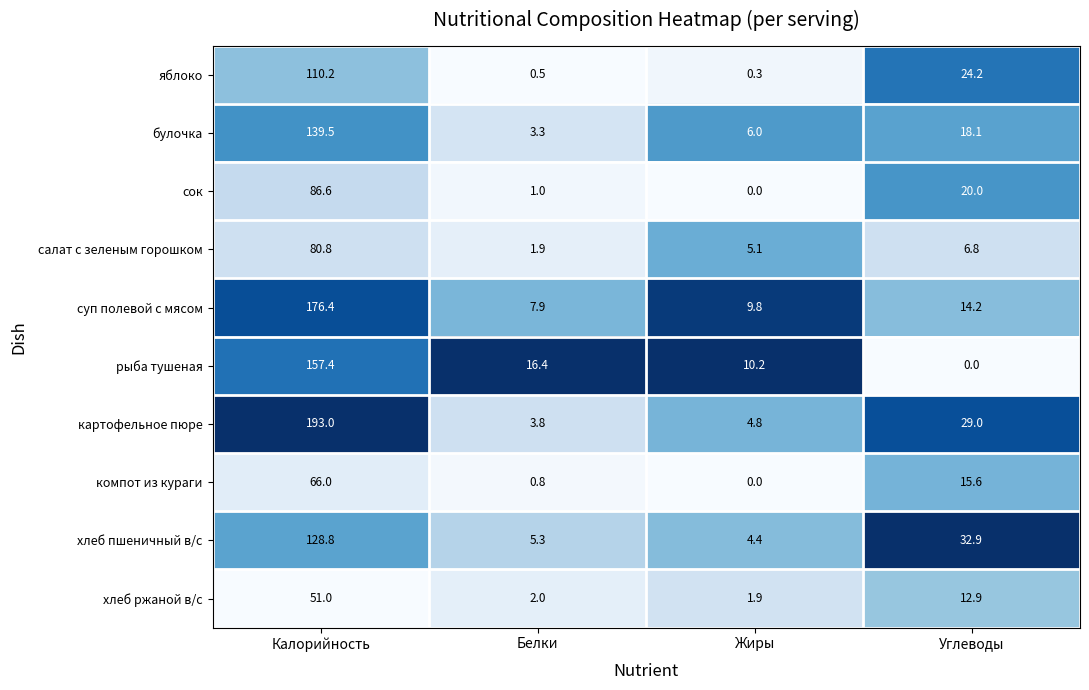

Rank the series by their maximum value, from highest to lowest.

картофельное пюре, суп полевой с мясом, рыба тушеная, булочка, хлеб пшеничный в/с, яблоко, сок, салат с зеленым горошком, компот из кураги, хлеб ржаной в/с